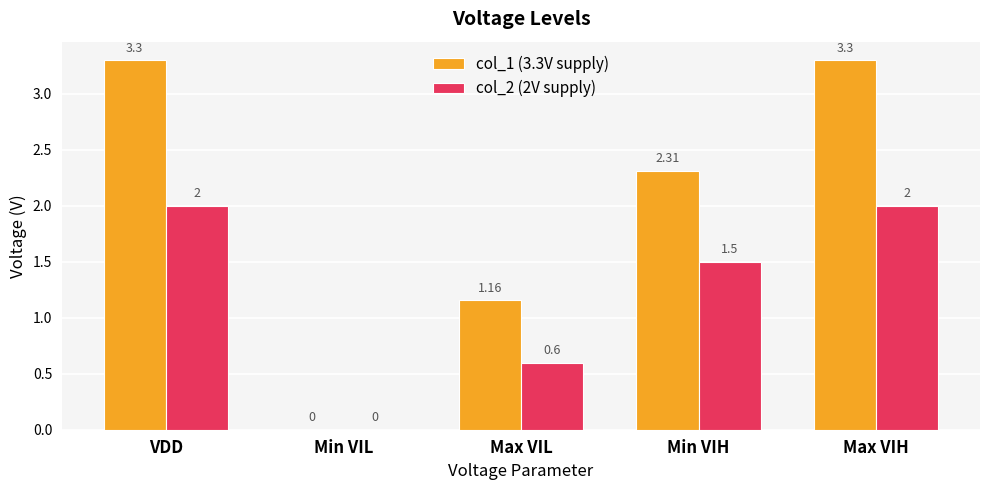

Where is col_1 (3.3V supply) nearest to the value 1?

Max VIL